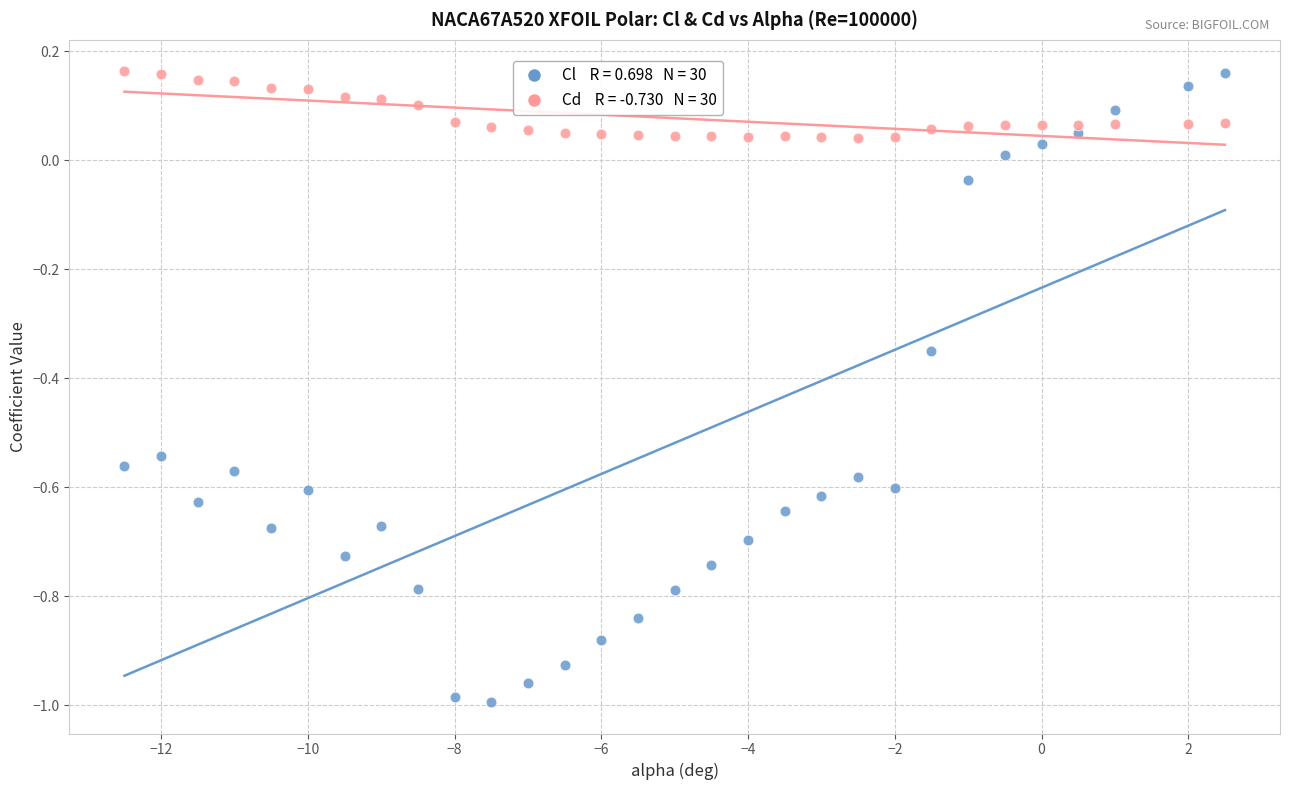

Across all data points, what is the range of X values (max minus min)?

15.0